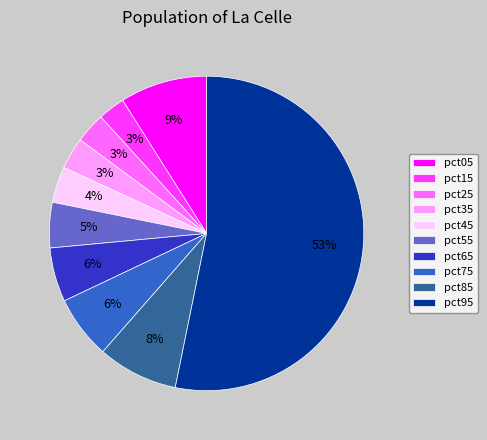

How many segments does this pie chart have?

10